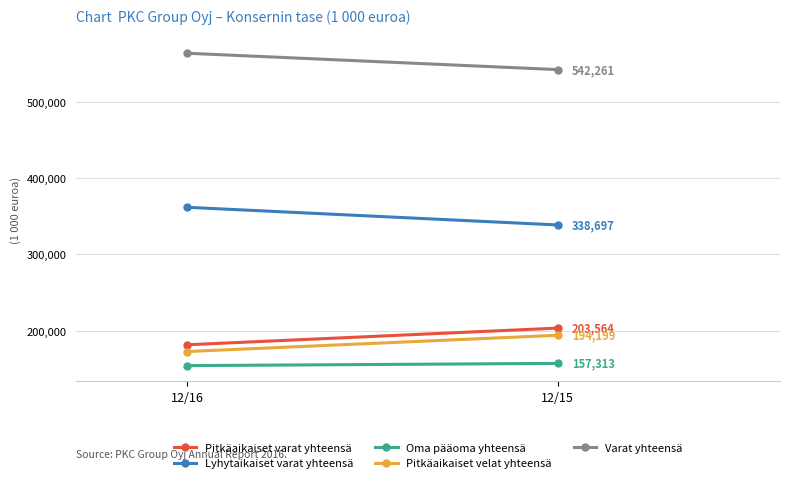

Between 12/16 and 12/15, which is larger?

12/15